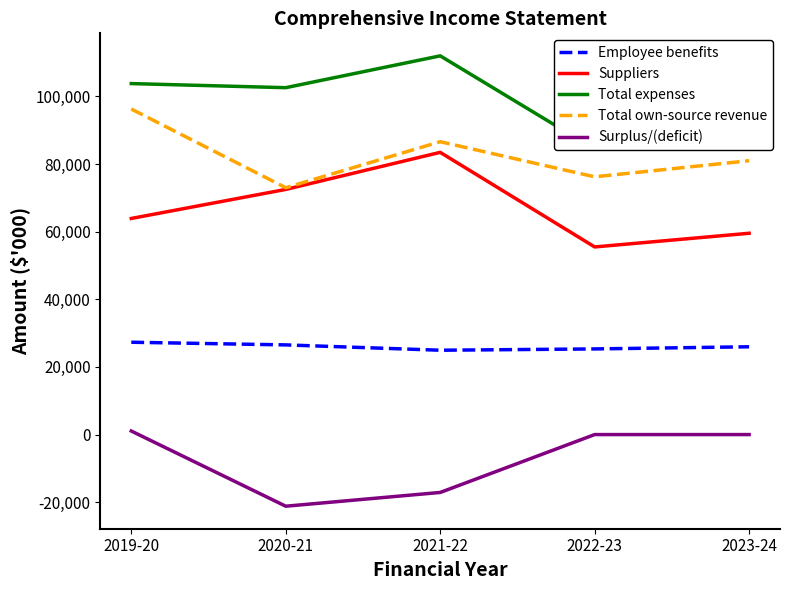

Which category has the lowest value across all series?

2020-21